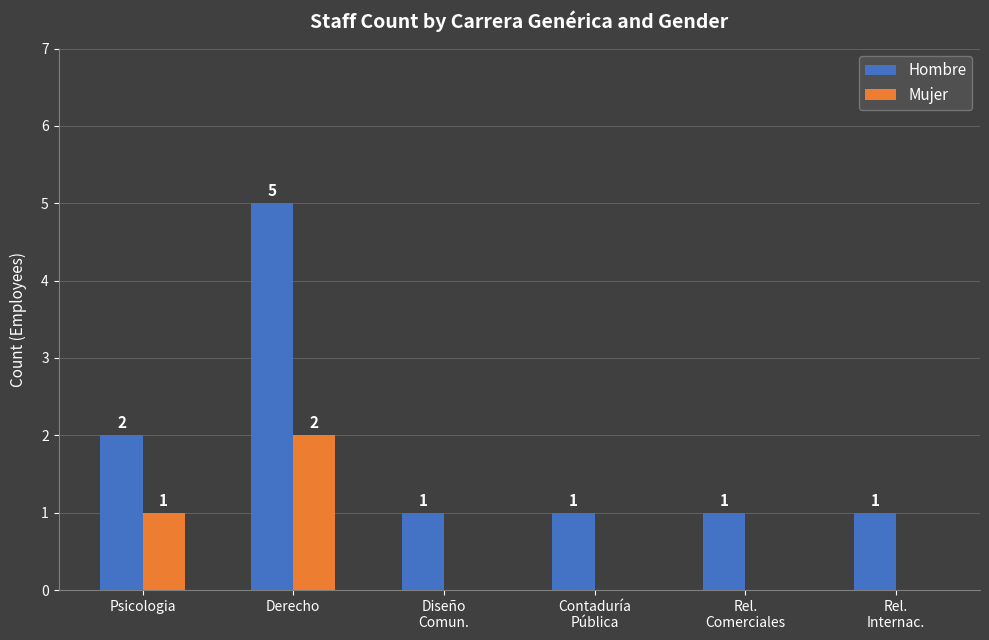

How many groups of bars are there?

6